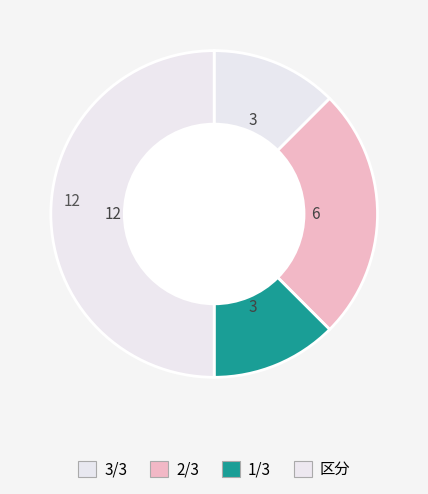

Is 1/3 the majority of the pie?

No